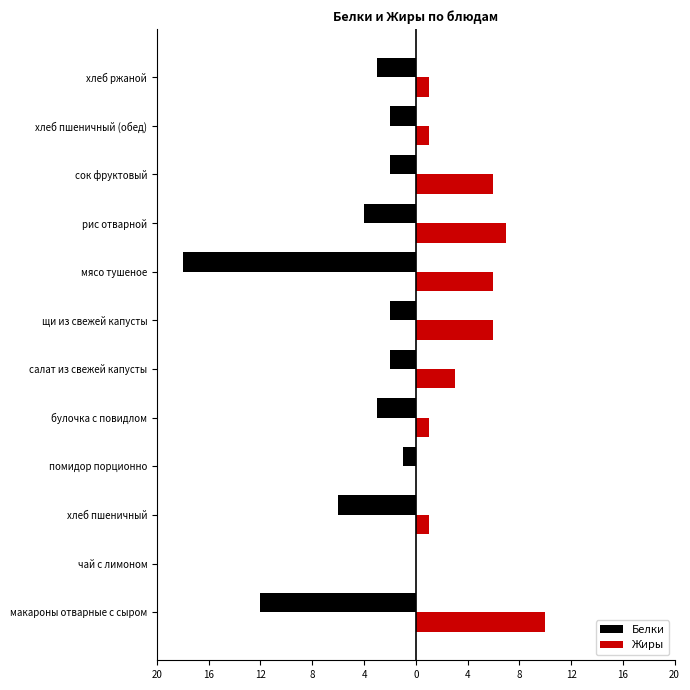

What is the minimum value for Белки?

-18